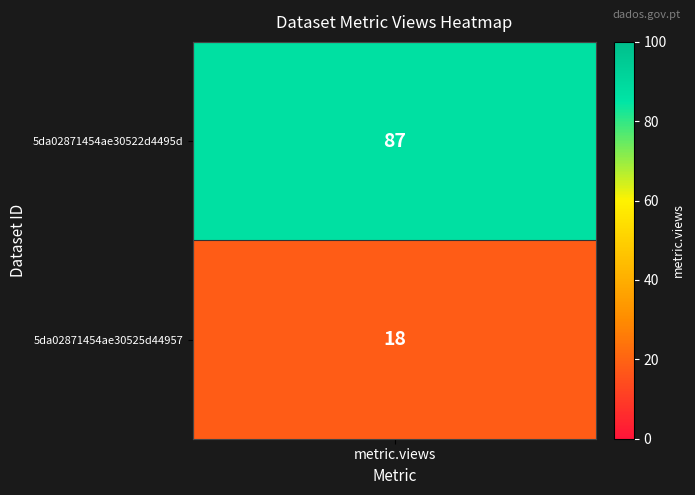

Reading left to right, what are all the values shown in this chart?

87	18